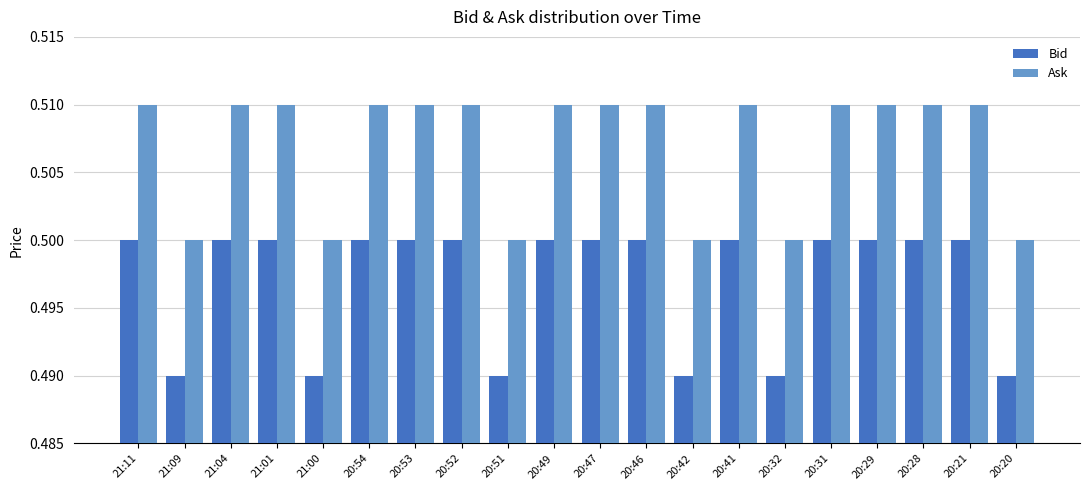

What is the label of the 11th bar from the left?

20:47